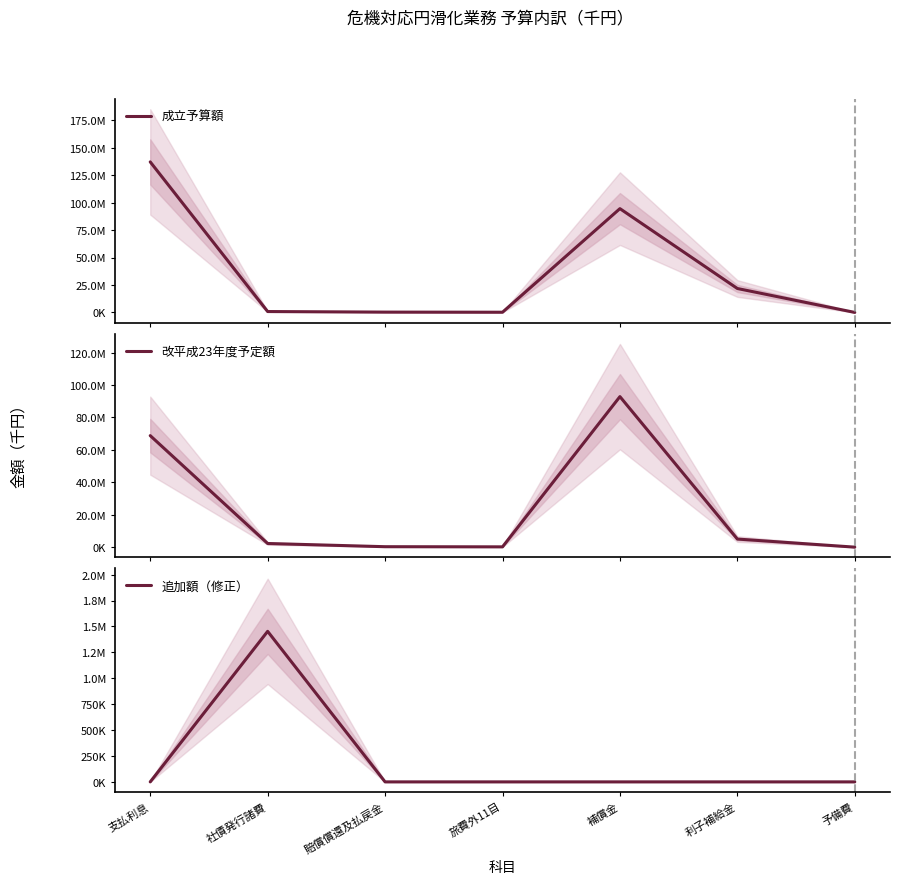

What is the difference between the maximum and minimum values in the 成立予算額 series?

137033690